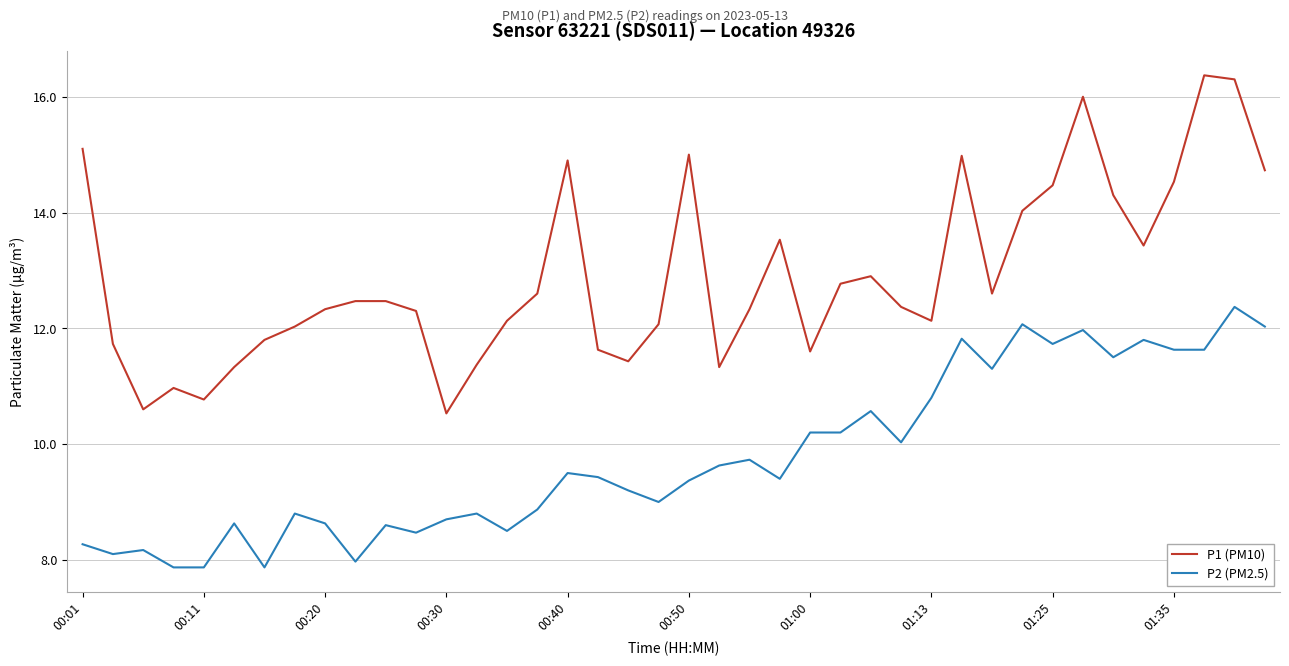

How many lines are shown in the chart?

2